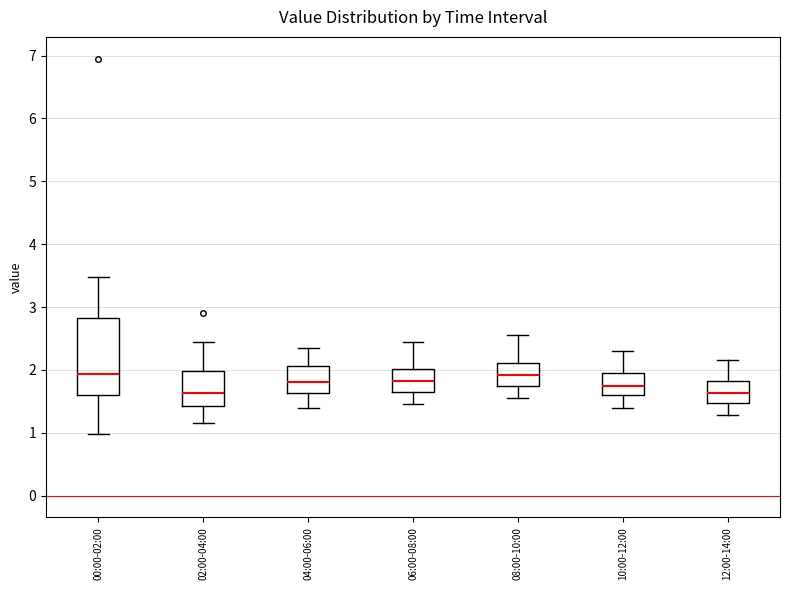

Reading left to right, transcribe this box plot: for each box, give where its median line is, the range the box spans, and where its two whiskers end, as read against the y-axis. The values are not printed on the chart, so give them approximately, as read against the axis.

00:00-02:00: median 1.9, box 1.6 to 2.8, whiskers 1.0 to 3.5
02:00-04:00: median 1.6, box 1.4 to 2.0, whiskers 1.2 to 2.5
04:00-06:00: median 1.8, box 1.6 to 2.1, whiskers 1.4 to 2.4
06:00-08:00: median 1.8, box 1.7 to 2.0, whiskers 1.5 to 2.5
08:00-10:00: median 1.9, box 1.8 to 2.1, whiskers 1.6 to 2.6
10:00-12:00: median 1.8, box 1.6 to 2.0, whiskers 1.4 to 2.3
12:00-14:00: median 1.6, box 1.5 to 1.8, whiskers 1.3 to 2.2